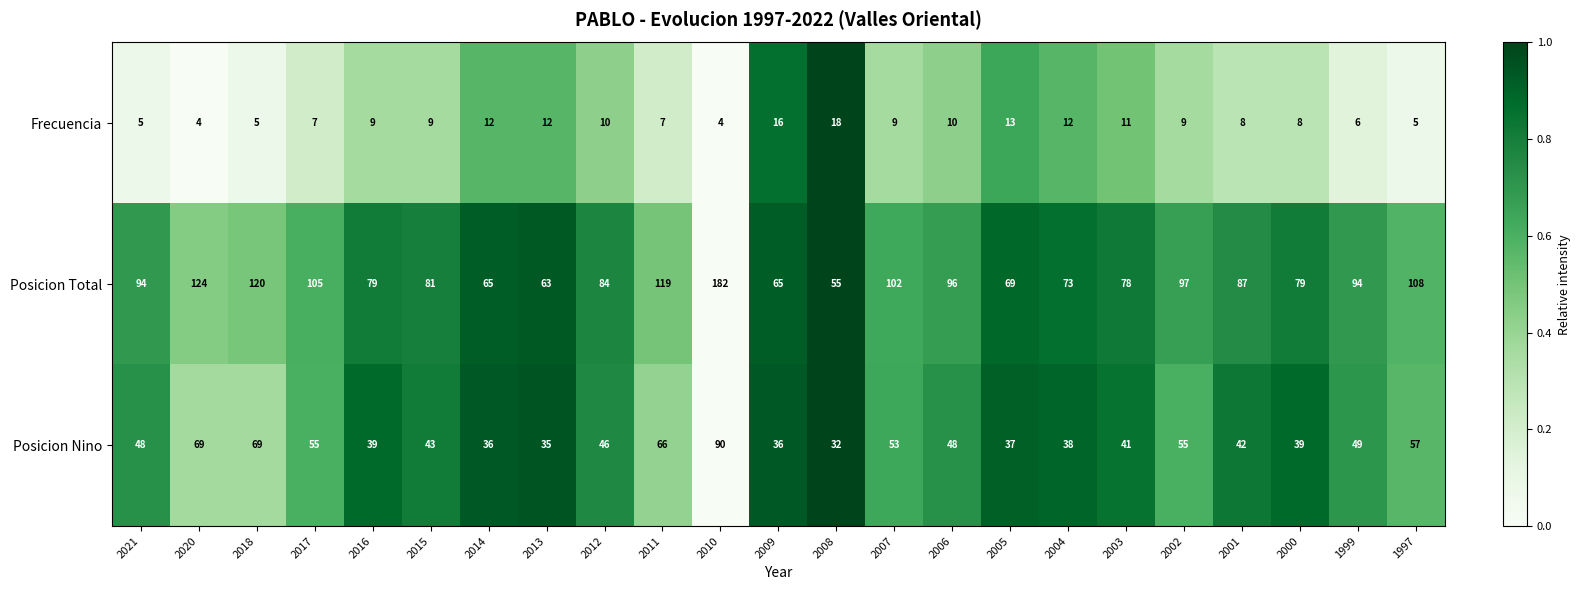

What is the approximate value of Posicion Nino at 2020, to the nearest 10?

70